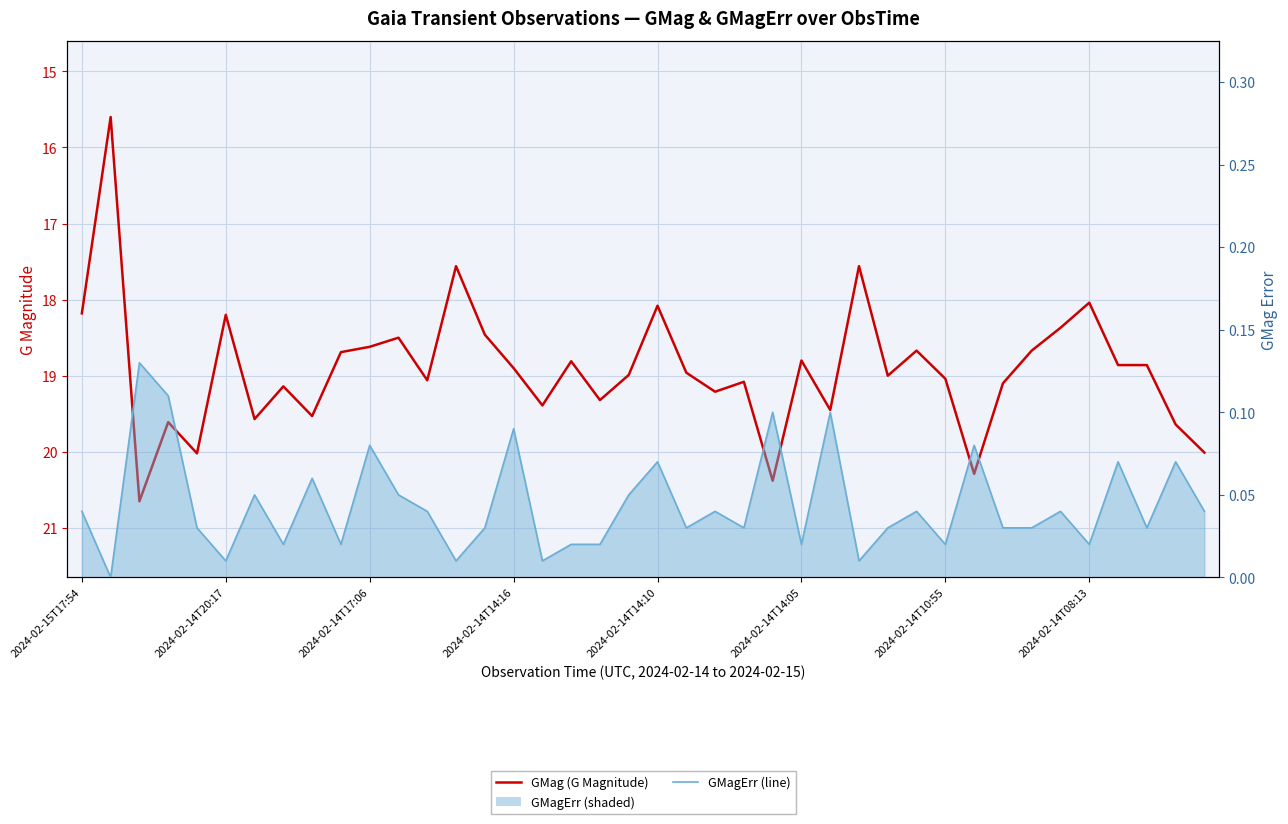

How many data points in GMag (G Magnitude) are above 18?

37